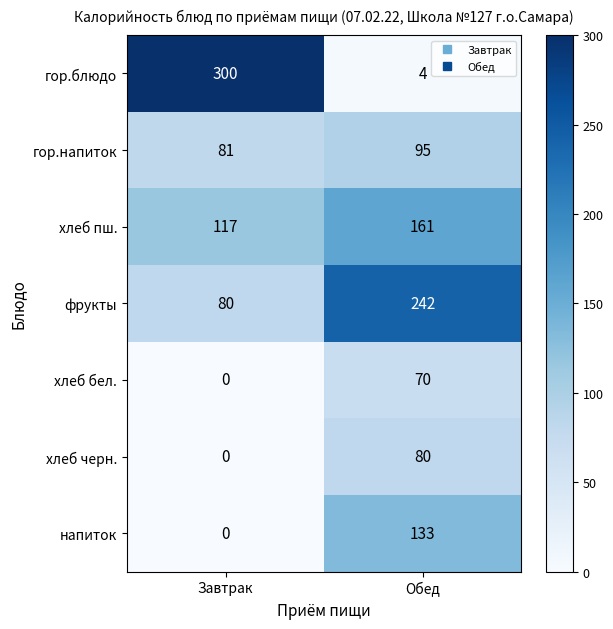

Reading left to right, list all the values displayed in this chart.

гор.блюдо: Завтрак=300	Обед=4
гор.напиток: Завтрак=81	Обед=95
хлеб пш.: Завтрак=117	Обед=161
фрукты: Завтрак=80	Обед=242
хлеб бел.: Завтрак=0	Обед=70
хлеб черн.: Завтрак=0	Обед=80
напиток: Завтрак=0	Обед=133